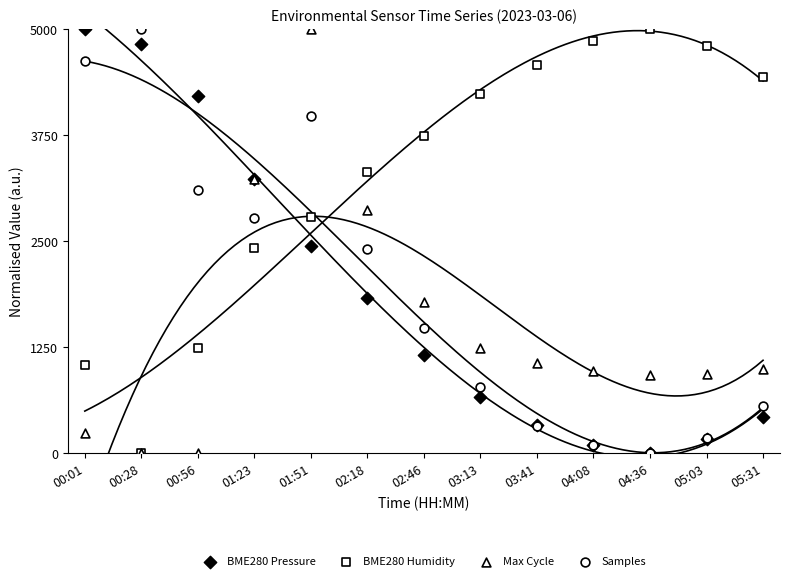

Which series contains the highest Y value?

BME280 Pressure